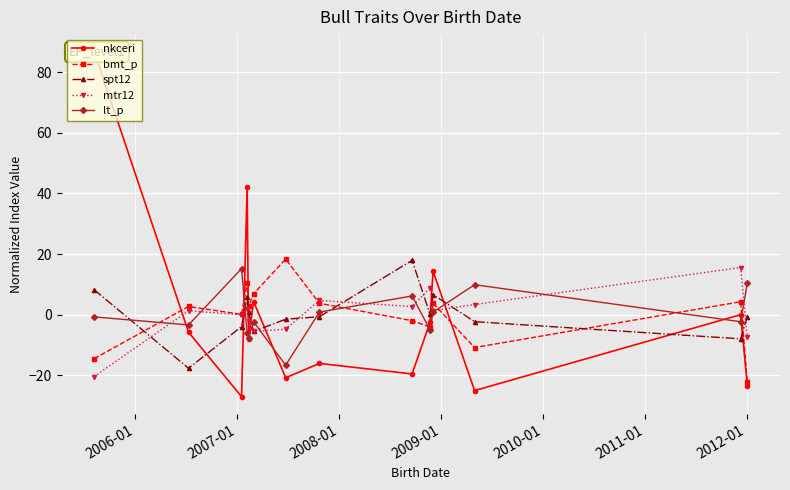

How many lines are shown in the chart?

5